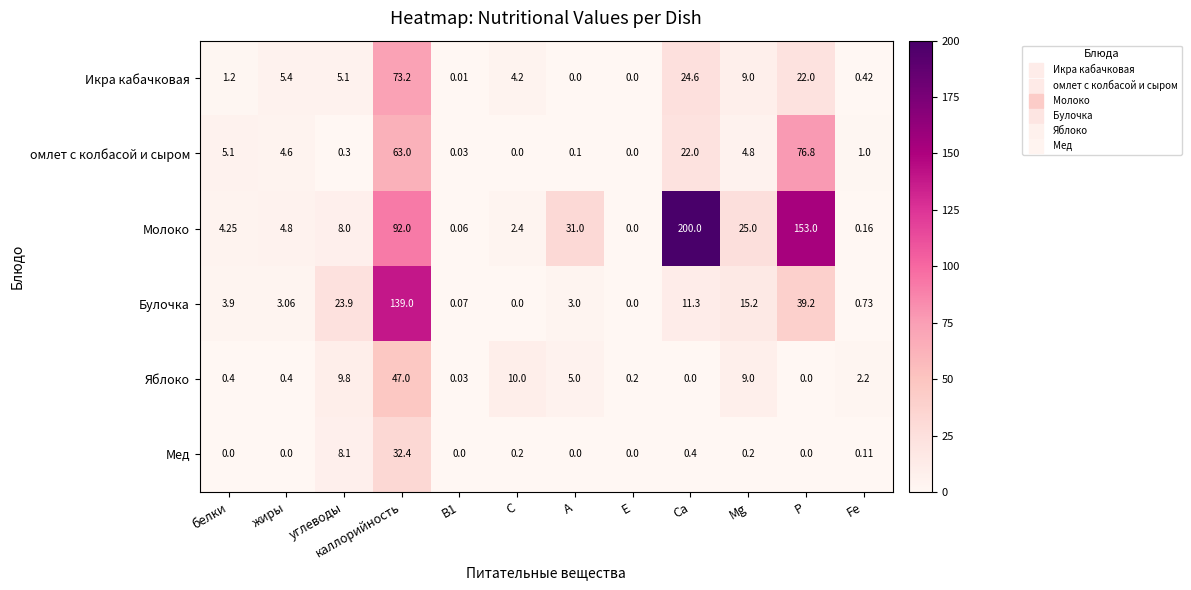

Is the value of Молоко at Р greater than the value of Мед at Mg?

Yes